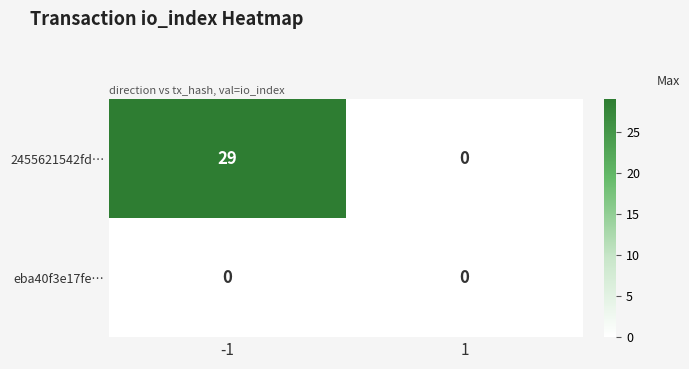

Rank the series by their average value, from highest to lowest.

2455621542fd…, eba40f3e17fe…